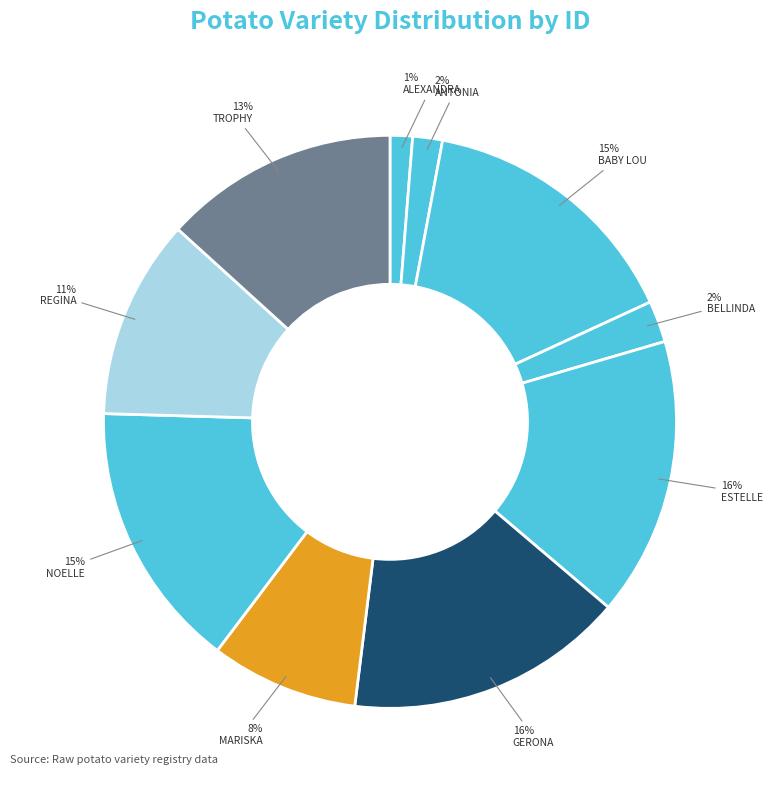

How many slices are in this pie chart?

10